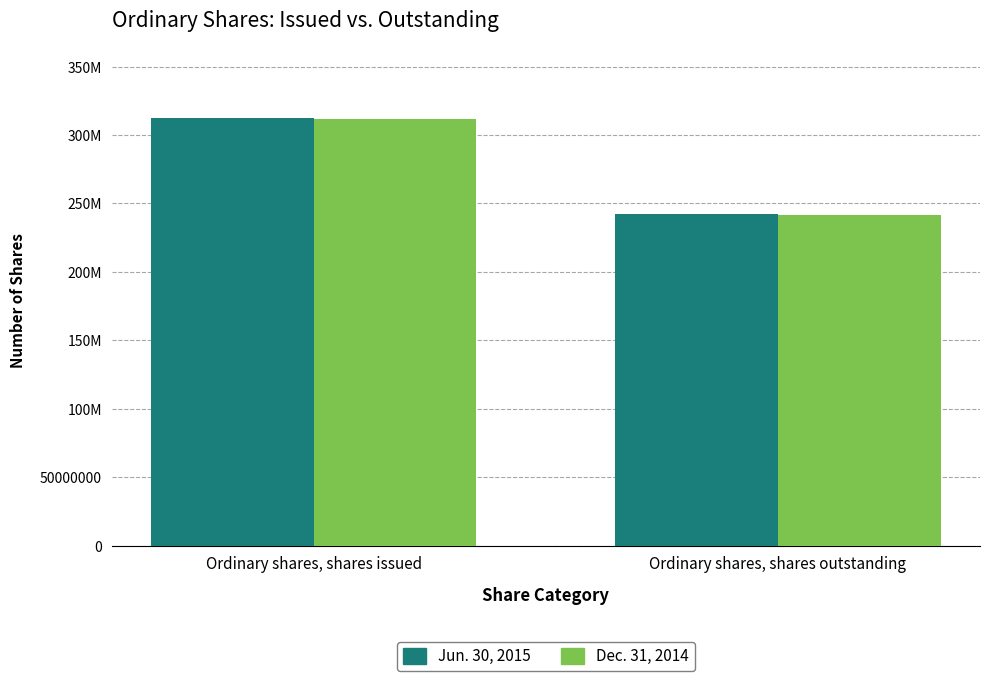

Where is Jun. 30, 2015 nearest to the value 277161883?

Ordinary shares, shares outstanding